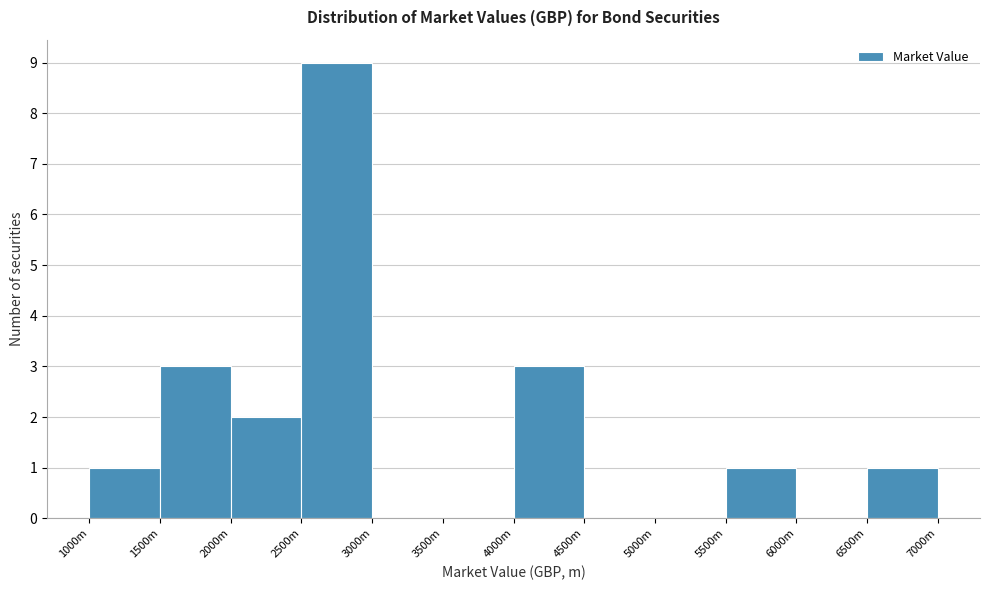

Reading right to left, list all the values displayed in this chart.

6500m=1	6000m=0	5500m=1	5000m=0	4500m=0	4000m=3	3500m=0	3000m=0	2500m=9	2000m=2	1500m=3	1000m=1